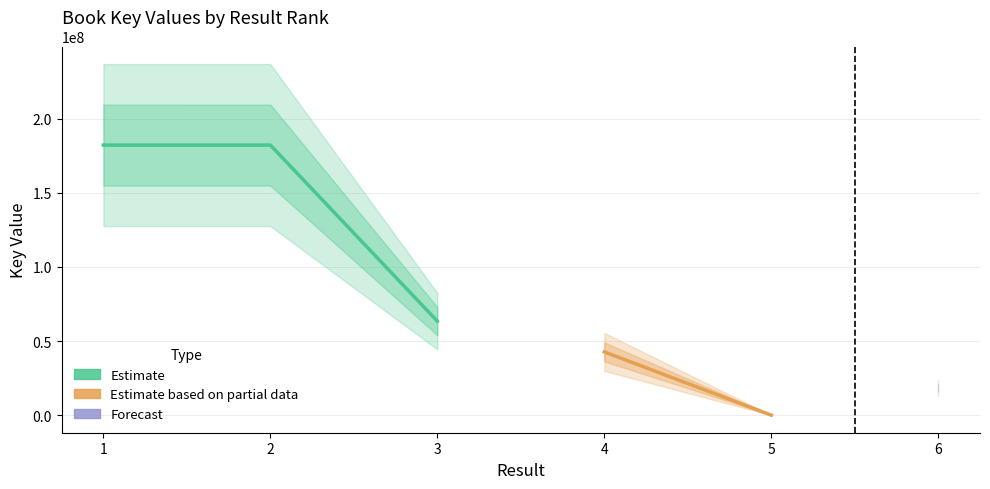

Reading left to right, what are all the values shown in this chart?

1=182236787	2=182231974	3=63426182	4=42692213	5=7427	6=18255959